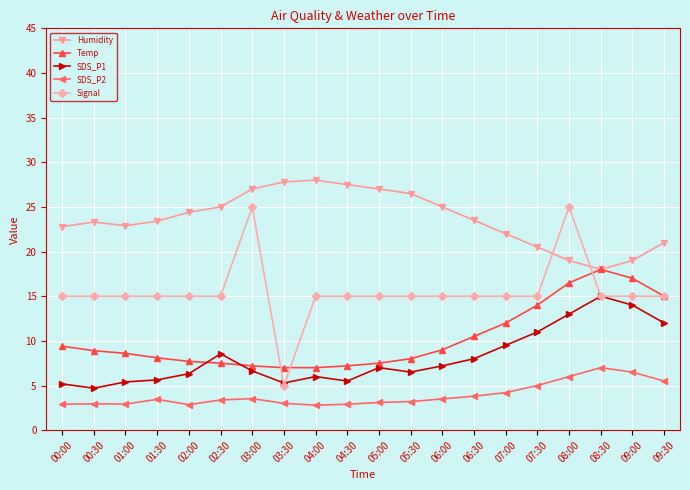

What is the label of the 13th point from the right?

03:30